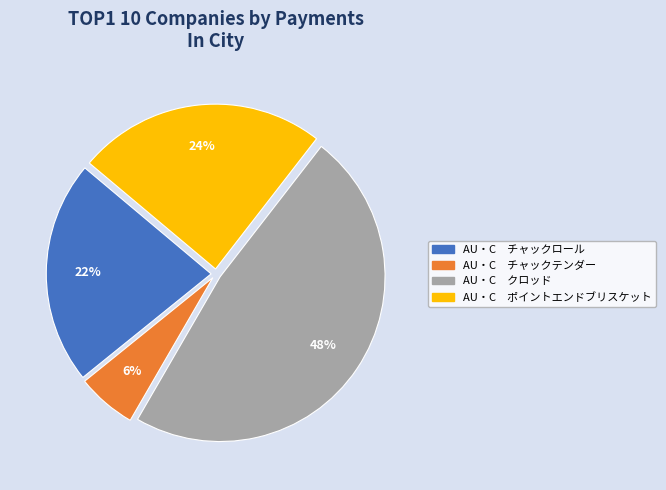

Which category has the biggest portion of the pie?

AU・C クロッド